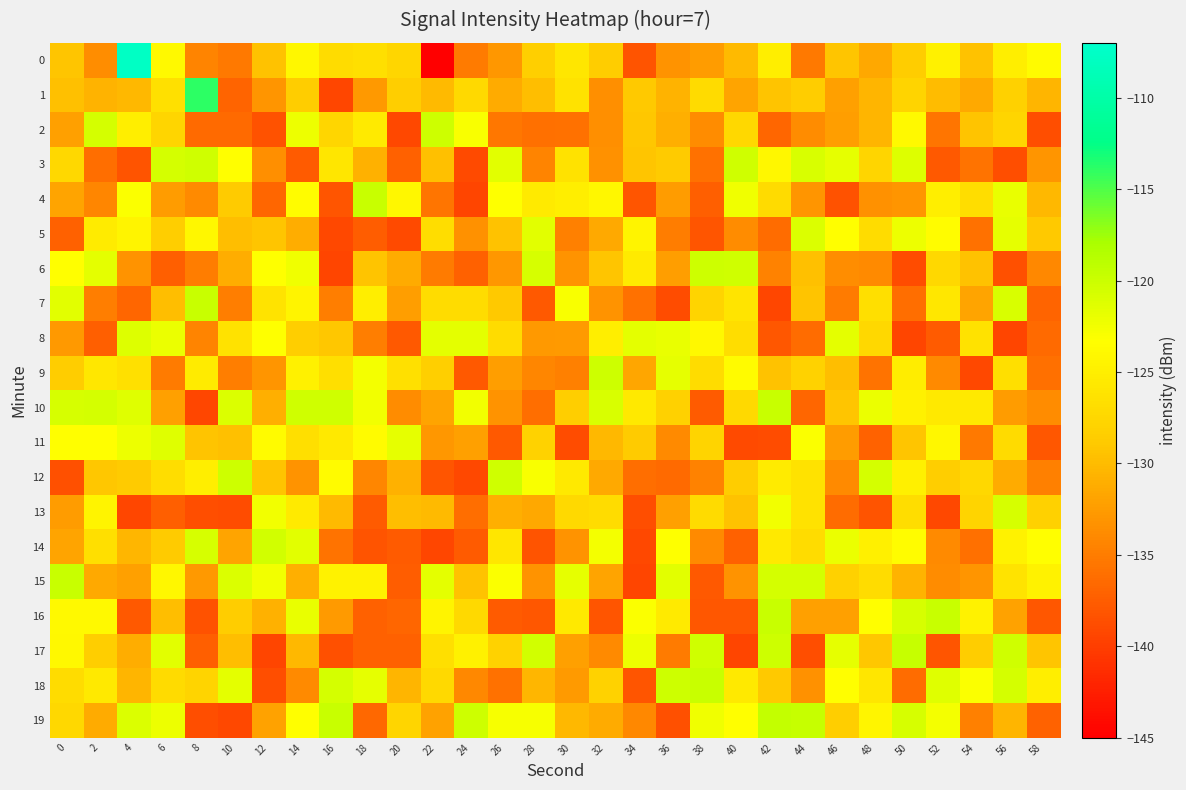

What is the difference between the highest and lowest values at 30?

17.2